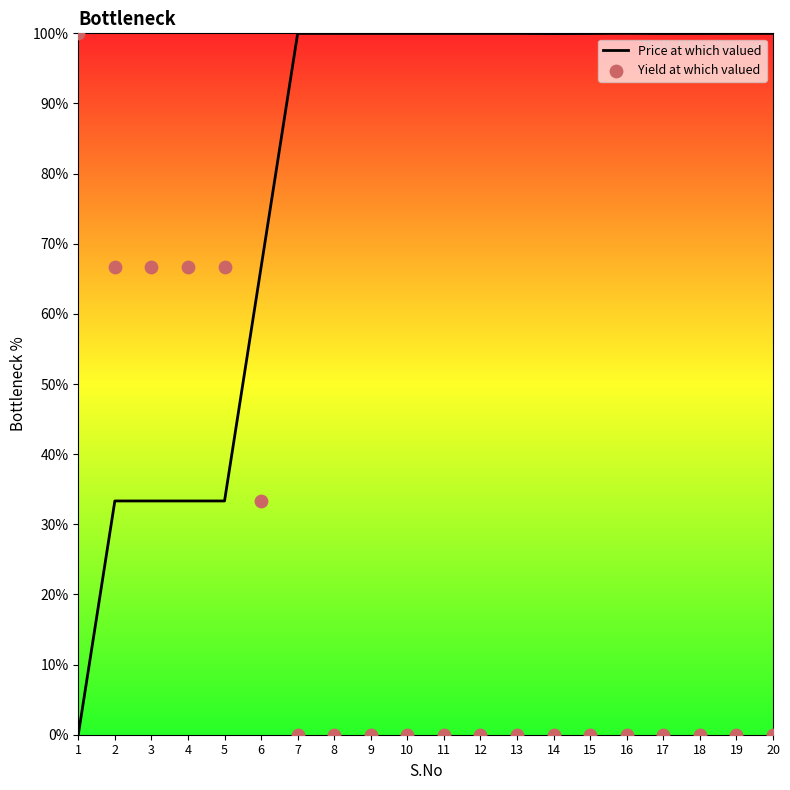

Which series reaches the minimum Y coordinate?

Yield at which valued